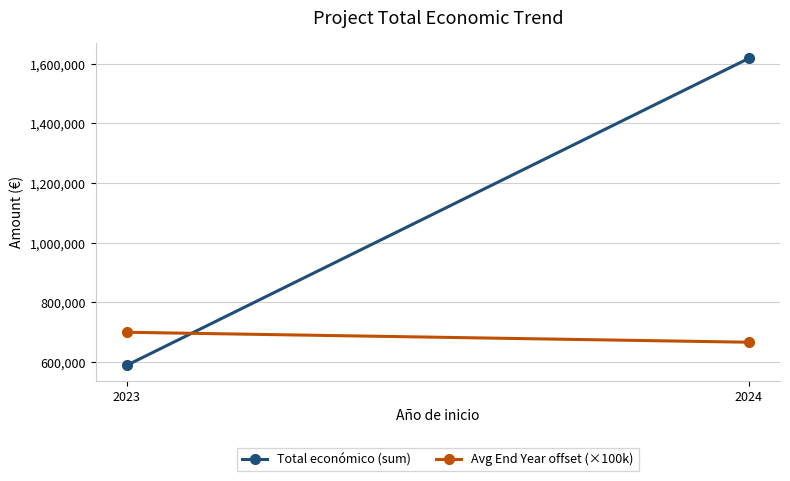

Reading right to left, transcribe all the data shown in this chart.

Total económico (sum): 2024=1618255.0	2023=589584.0
Avg End Year offset (×100k): 2024=666666.7	2023=700000.0